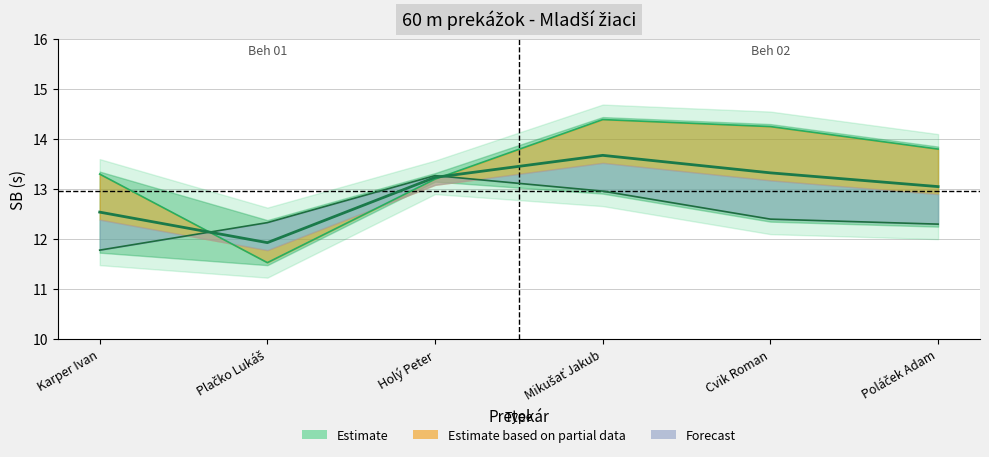

True or false: the data shows 12.5 at Karper Ivan.

True